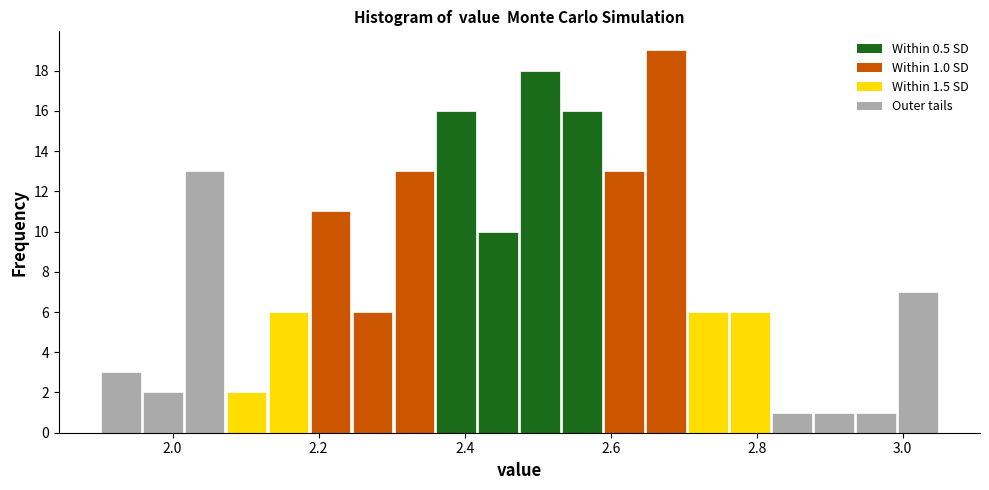

Read against the x-axis, roughly where is the centre of the tallest bar?

2.68